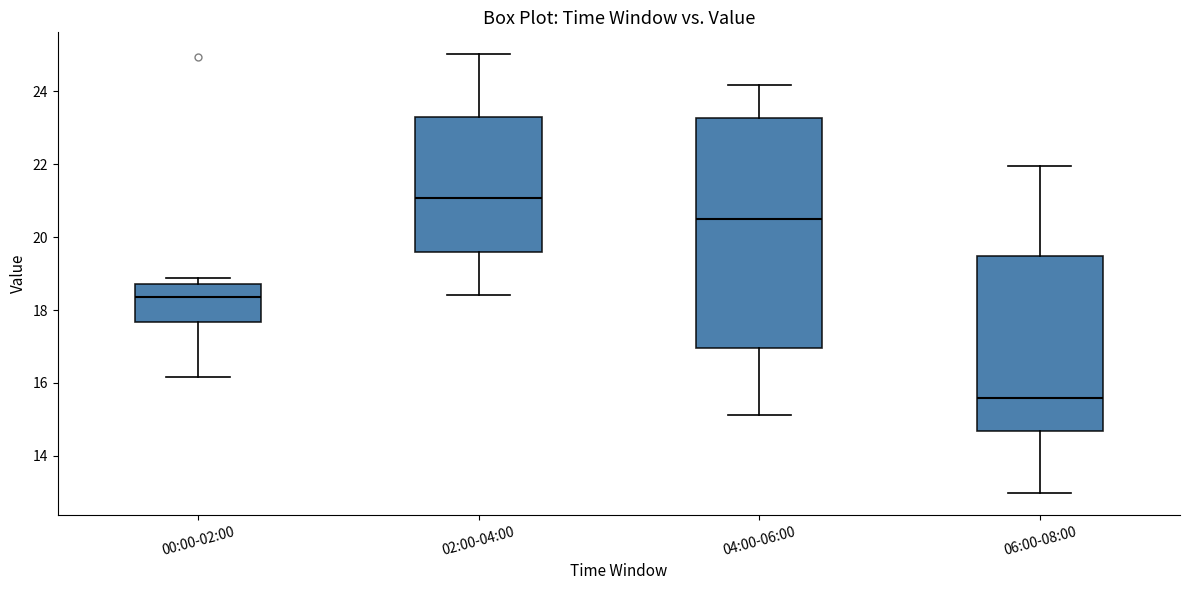

Where is the upper edge of the box for 00:00-02:00 on the y-axis? The values are not printed on the chart, so give them approximately, as read against the axis.

18.8